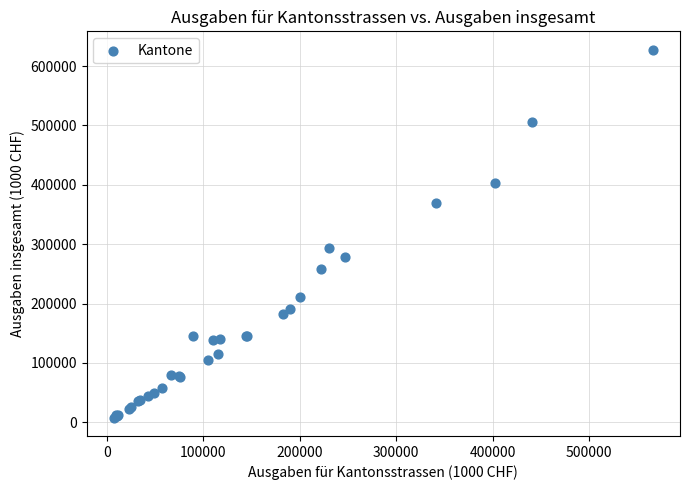

What Y value in the scatter plot is closest to 317825?

294216